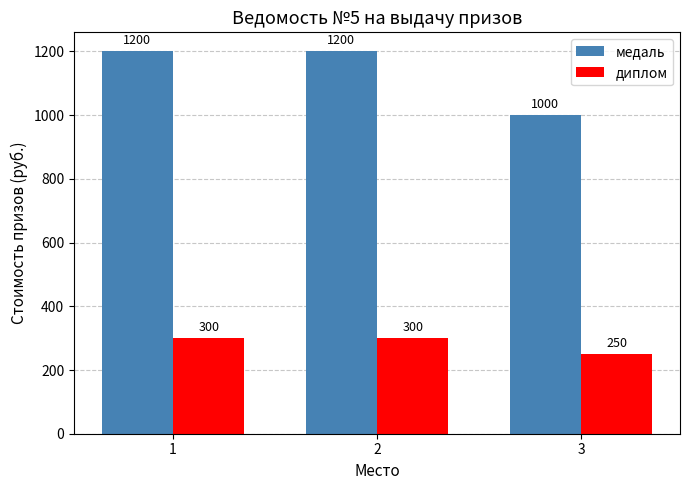

What is the difference between the second highest and minimum values in the медаль series?

200